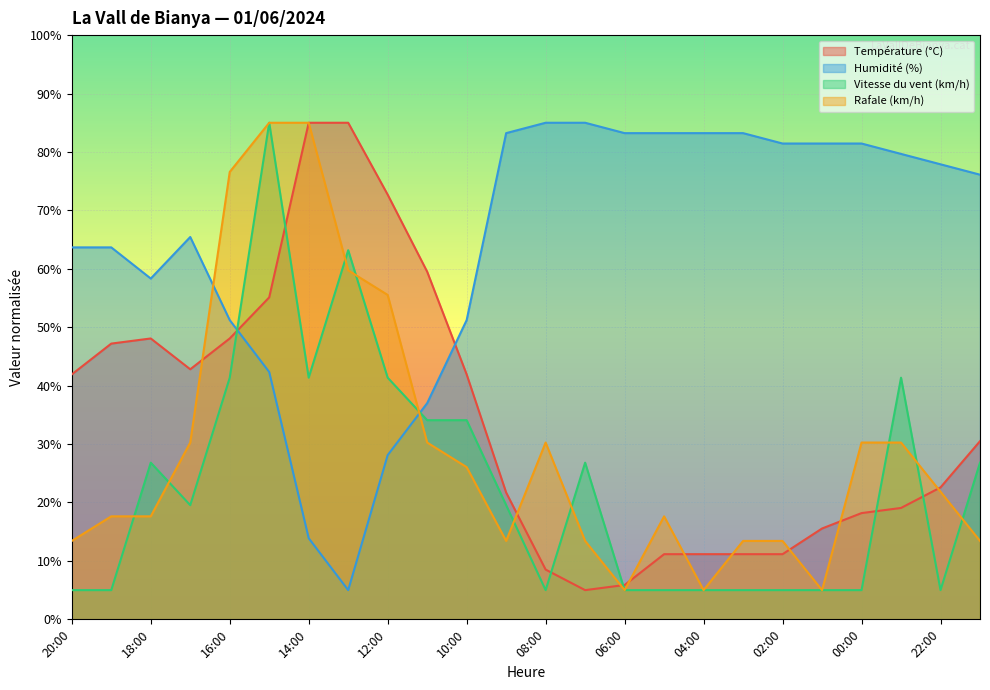

What is the sum of all Humidité (%) values?

1544.0